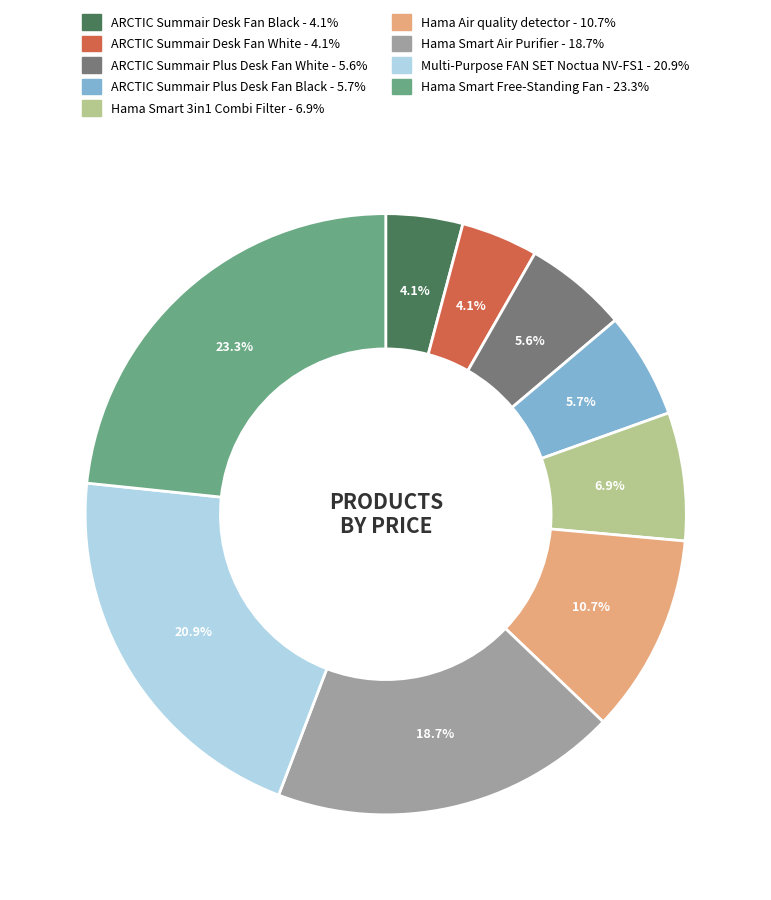

Between Hama Smart Free-Standing Fan and ARCTIC Summair Plus Desk Fan White, which is larger?

Hama Smart Free-Standing Fan